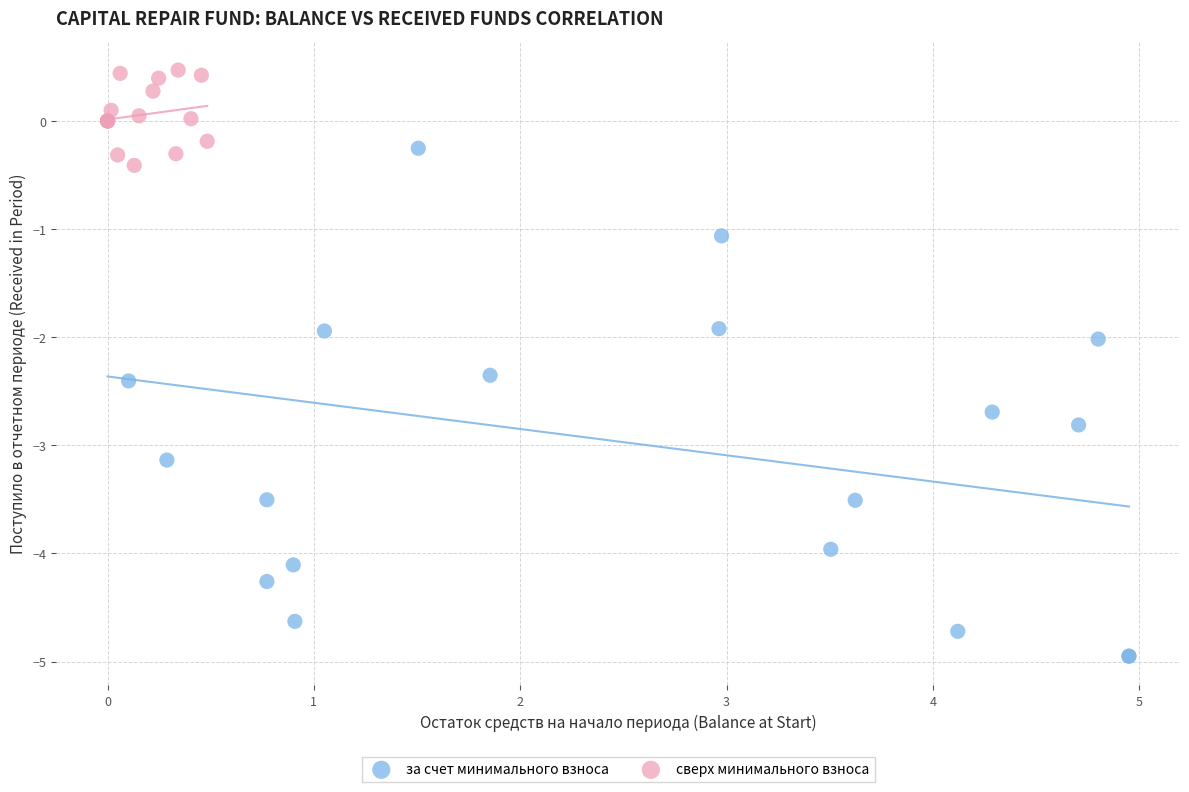

Which series reaches the maximum Y coordinate?

сверх минимального взноса